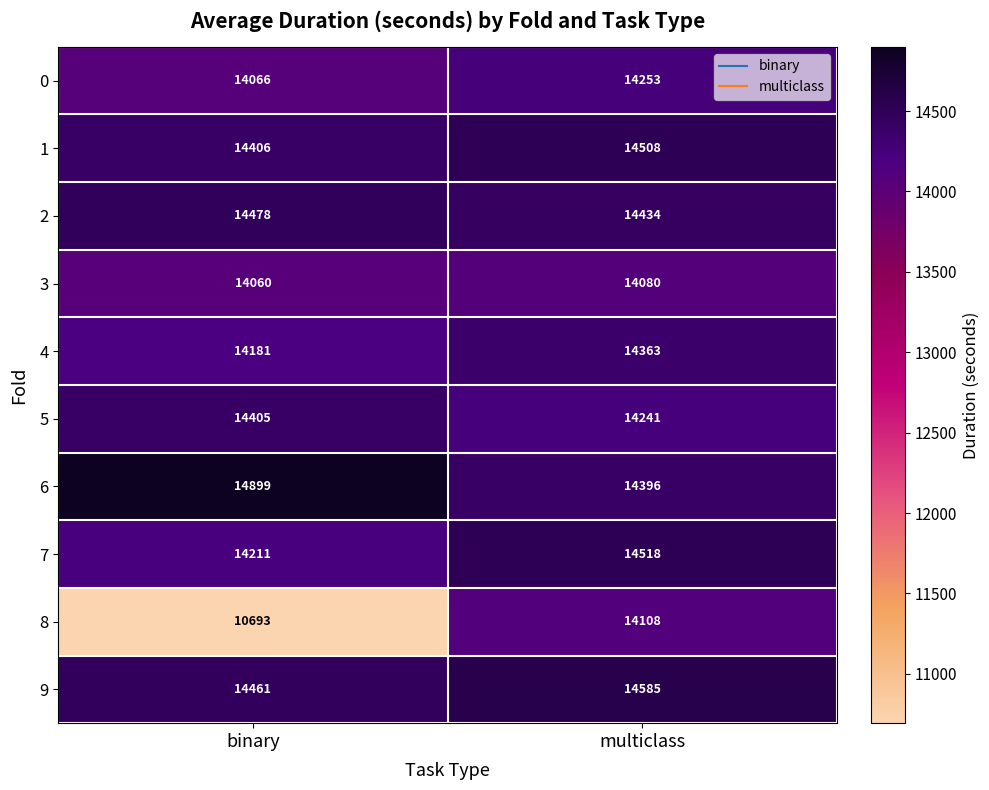

Which series has the widest spread of values?

8